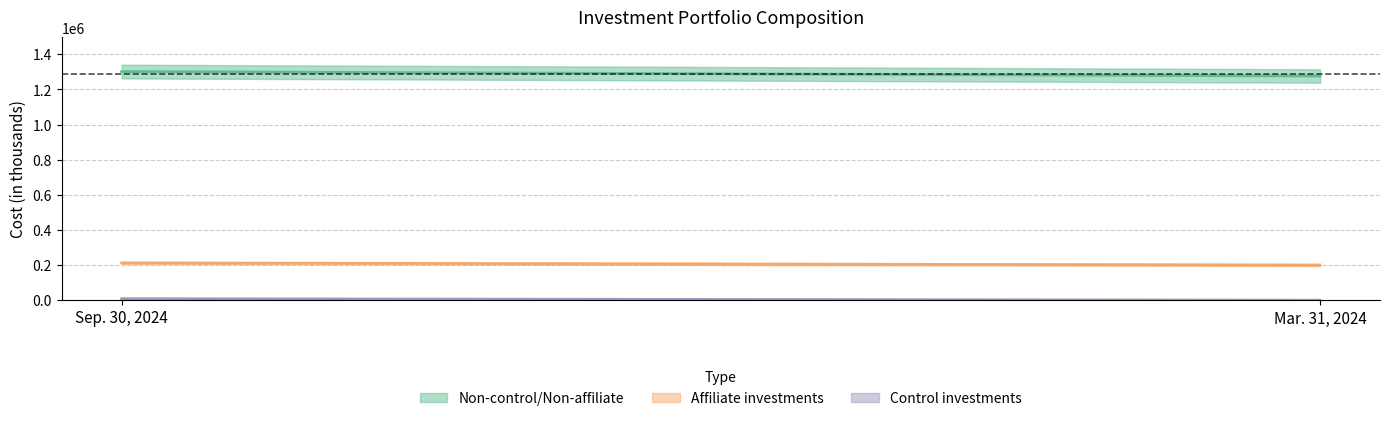

The value of Affiliate investments at Sep. 30, 2024 is 212180. True or false?

True